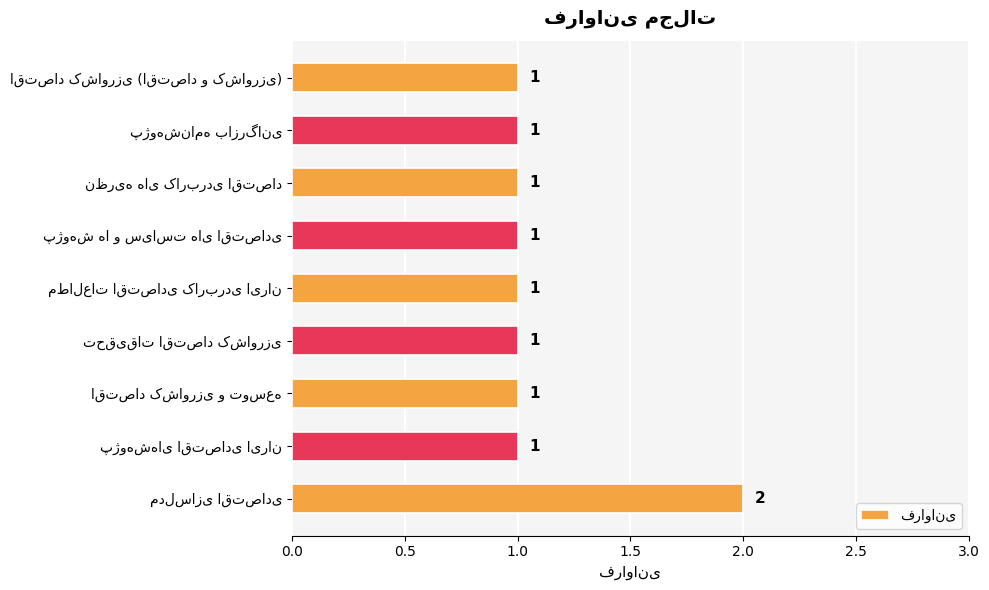

What is the difference between the maximum and minimum values?

1